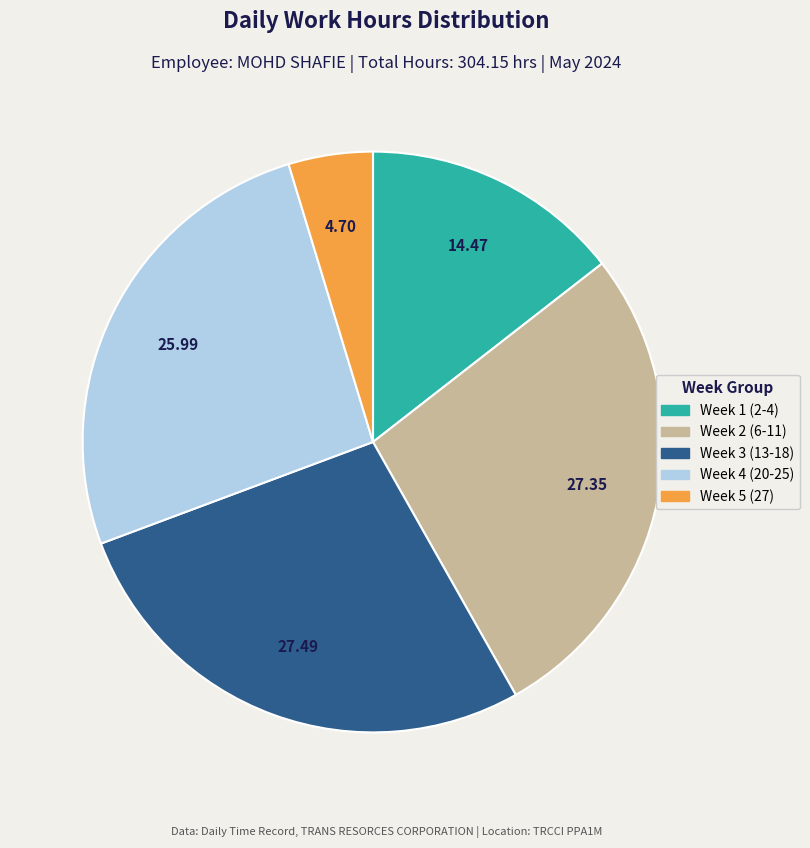

Does any single category account for the majority?

No